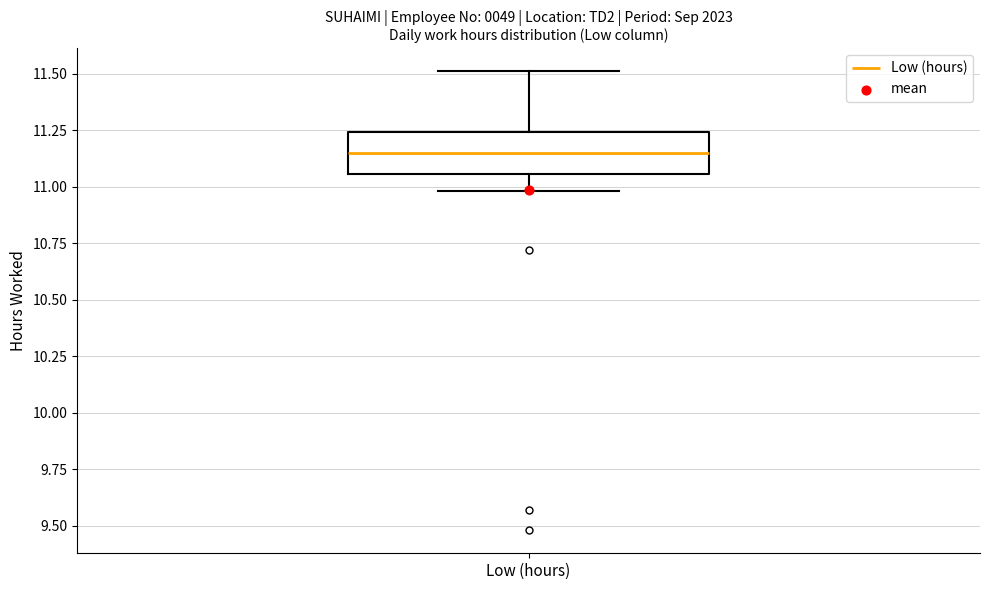

Transcribe this box plot: give where the median line is, the range the box spans, and where the two whiskers end, as read against the y-axis. The values are not printed on the chart, so give them approximately, as read against the axis.

median 11.15, box 11.05 to 11.25, whiskers 11.00 to 11.50